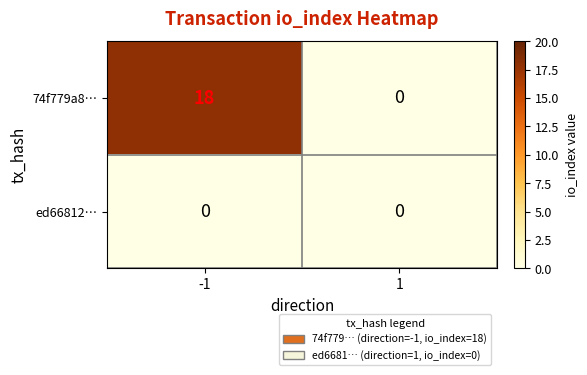

Reading left to right, transcribe all the data shown in this chart.

74f779a8…: -1=18	1=0
ed66812…: -1=0	1=0